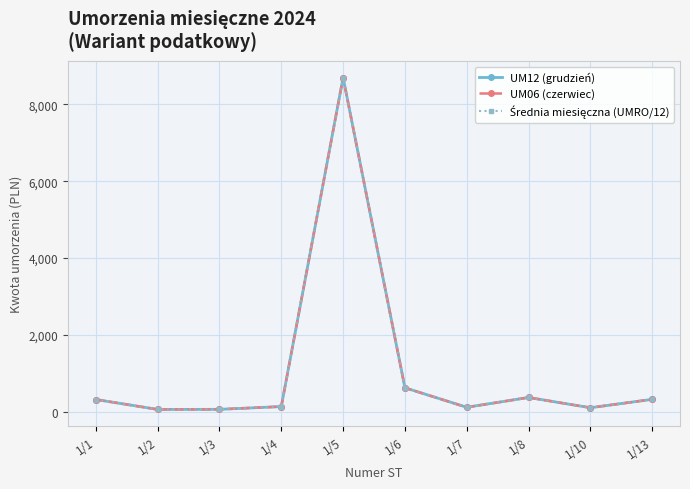

True or false: UM06 (czerwiec) has more than 1 interior local peaks.

True